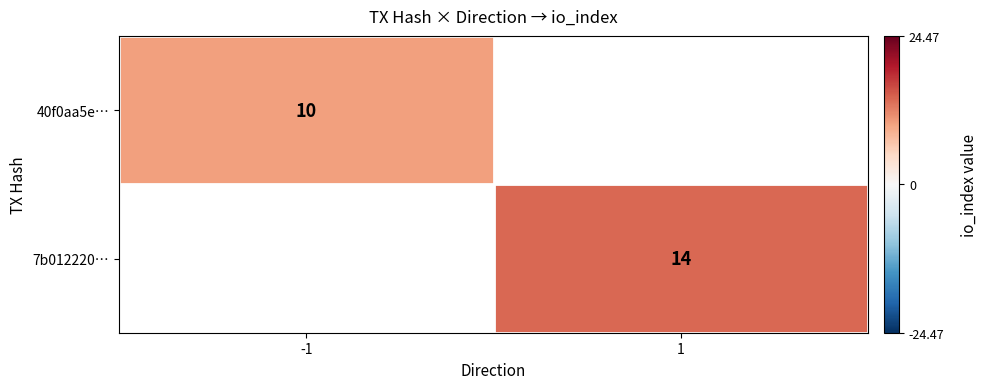

What is the minimum value shown in the chart?

10.0